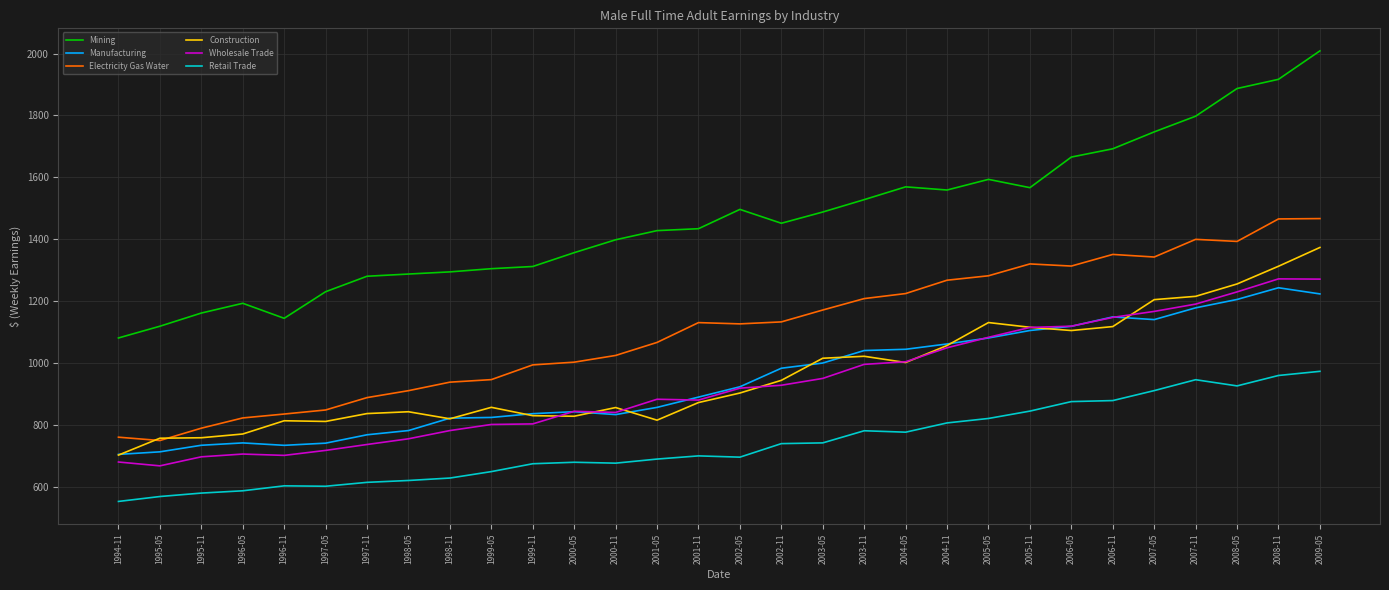

Which series has the largest total across all categories?

Mining